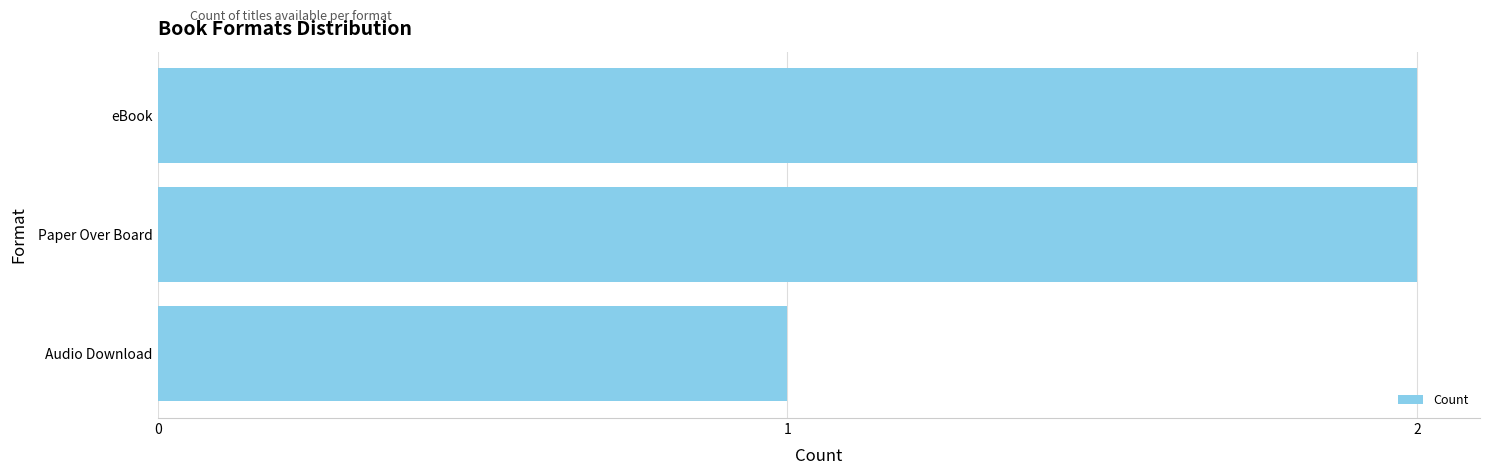

The chart shows a value of 3 at eBook. True or false?

False